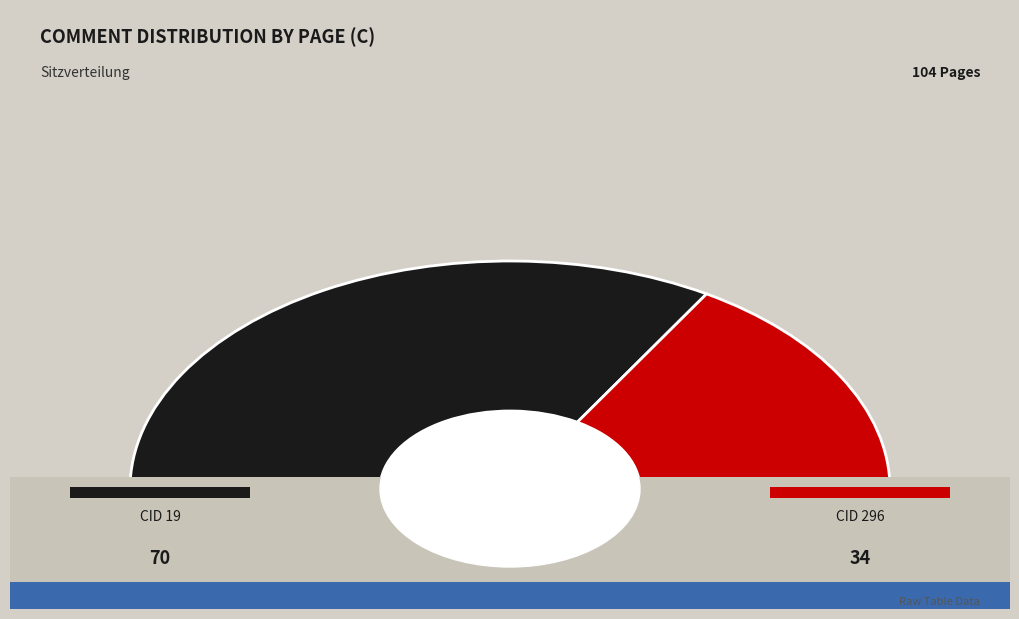

The 19 slice represents 67% of the pie. True or false?

True